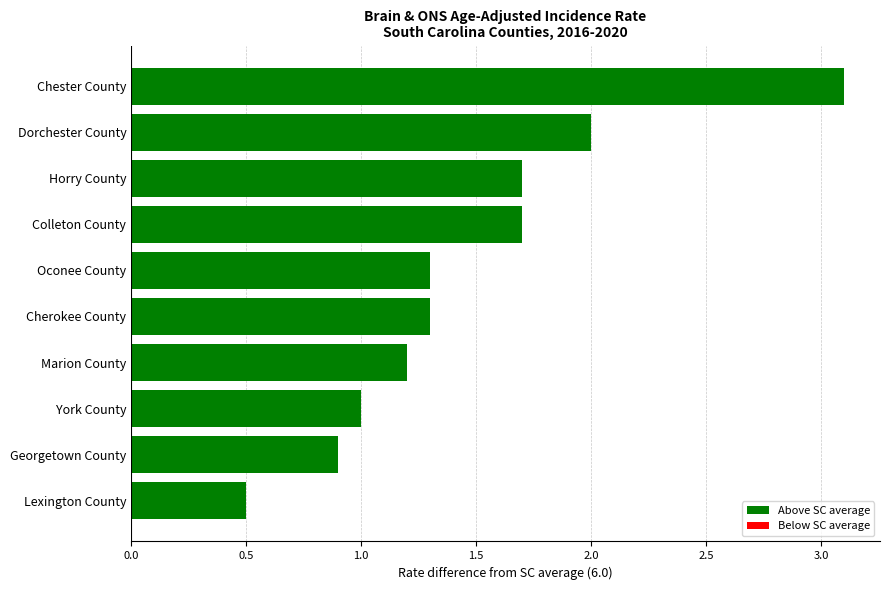

What position from the top is Colleton County?

4